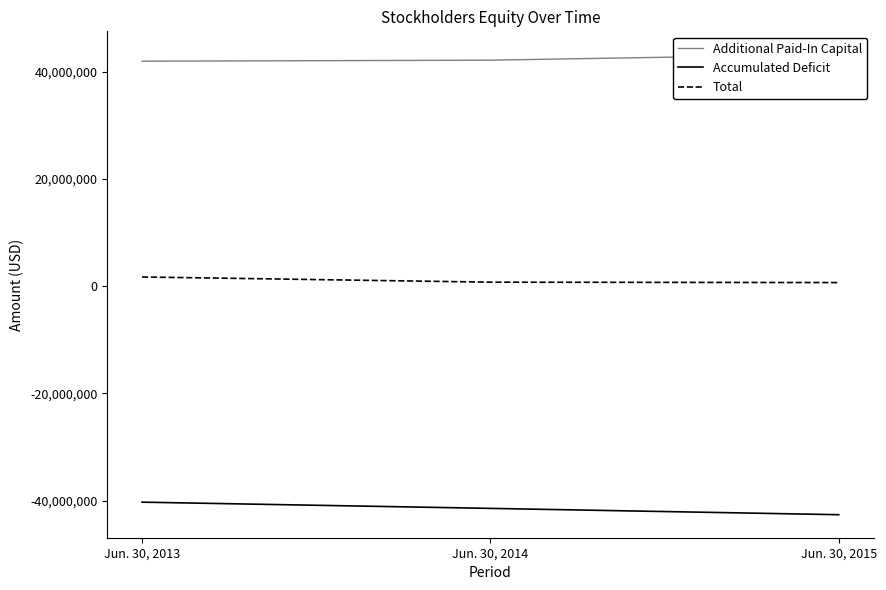

Count the Additional Paid-In Capital values in the range 41955717 to 43232500.

3